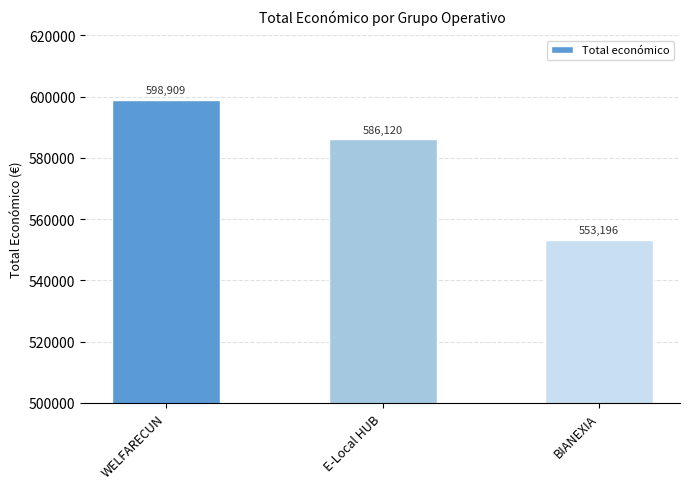

Which has a higher value, BIANEXIA or WELFARECUN?

WELFARECUN